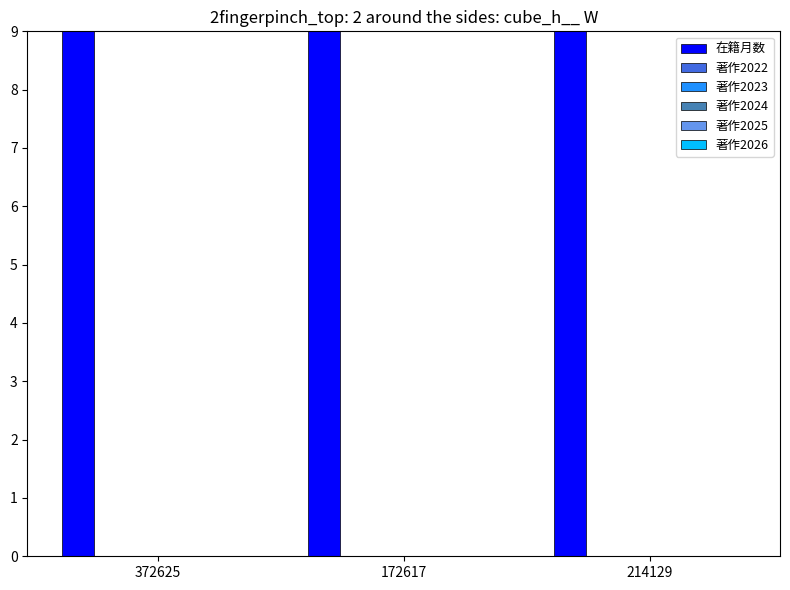

At which label is 著作2022 closest to 0?

372625